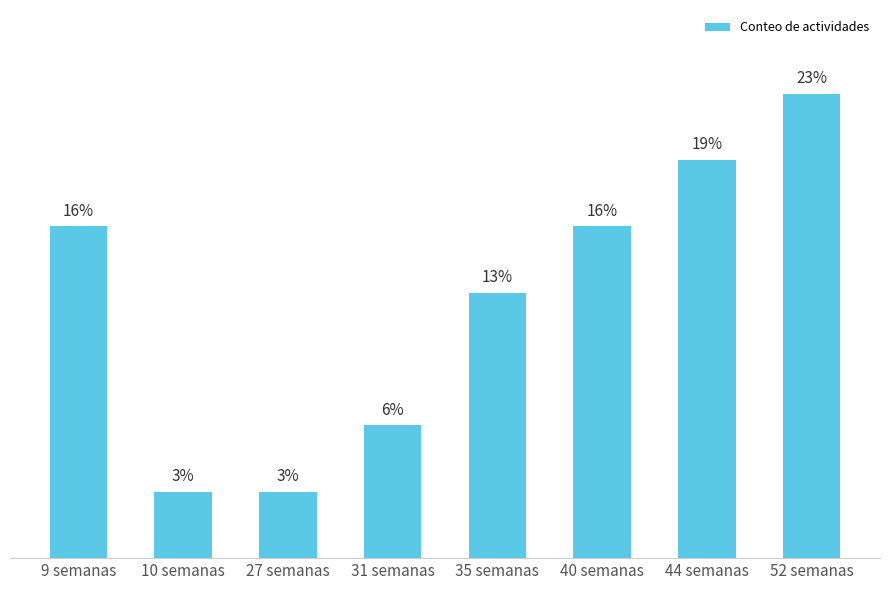

What is the change in value from 10 semanas to 40 semanas?

+4